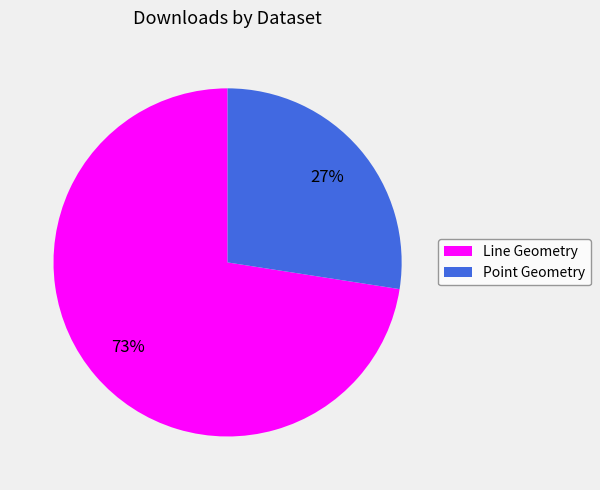

What percentage is the Point Geometry slice, to the nearest percent?

27%